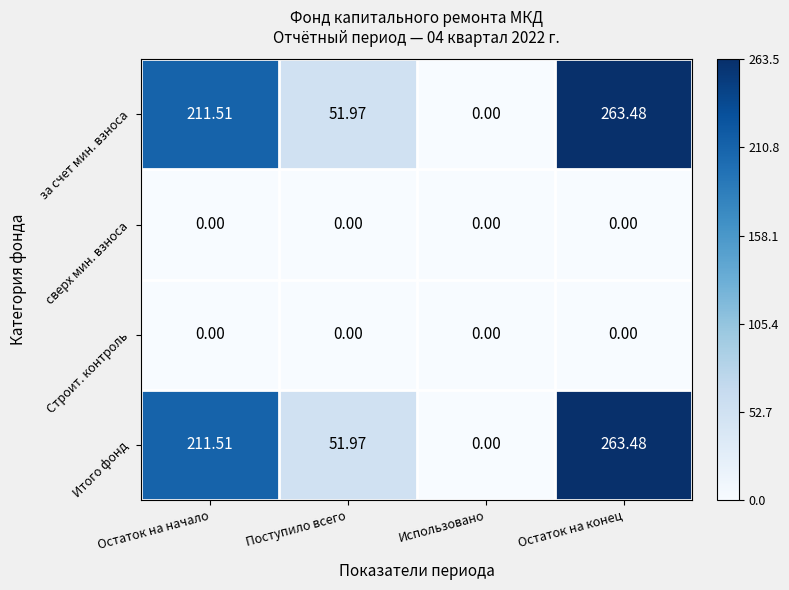

Is the value of за счет мин. взноса at Поступило всего greater than the value of сверх мин. взноса at Остаток на конец?

Yes